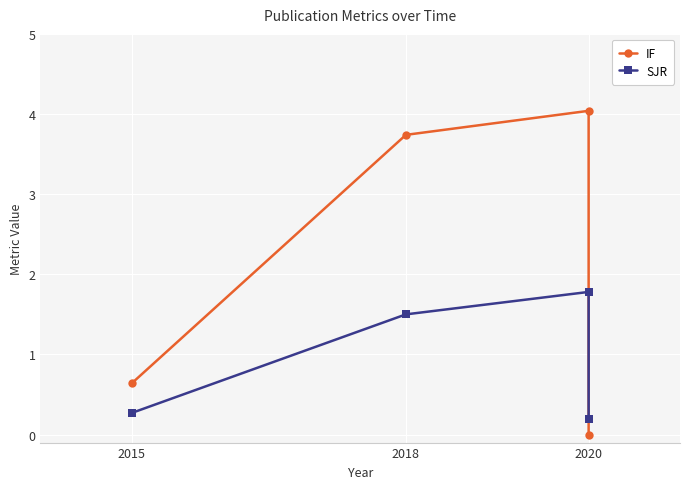

Reading left to right, transcribe all the data shown in this chart.

IF: 0.6	3.7	4.0	0.0
SJR: 0.3	1.5	1.8	0.2